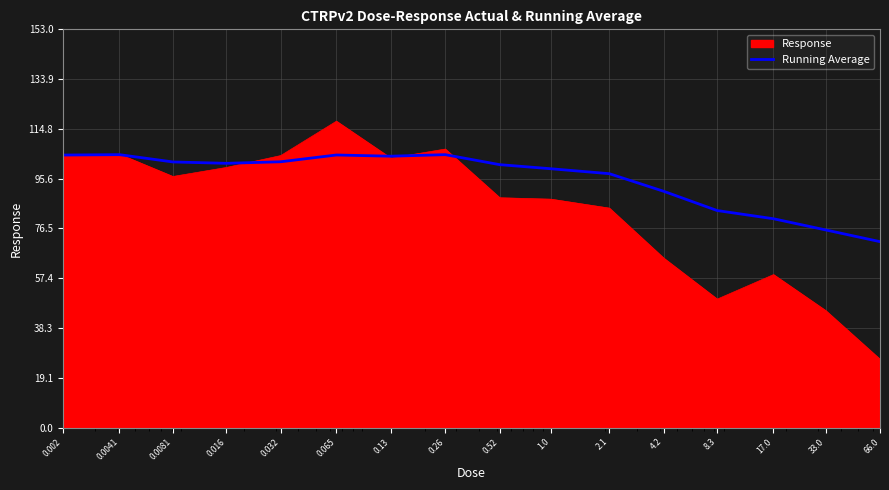

Which series has the widest spread of values?

Response